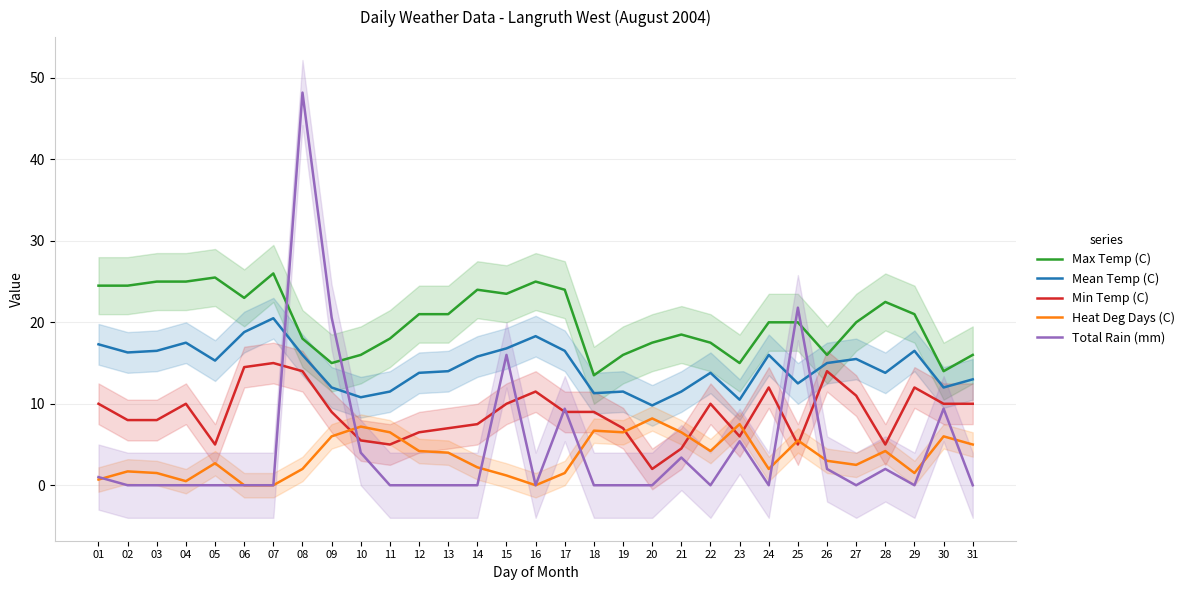

At which label does Total Rain (mm) reach its peak?

08